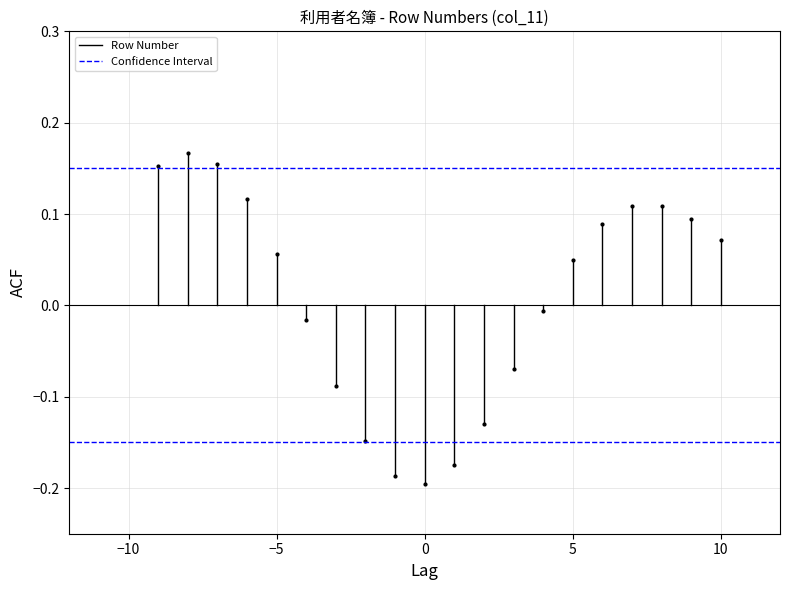

Which series changed the most between −15 and −10?

Row Number